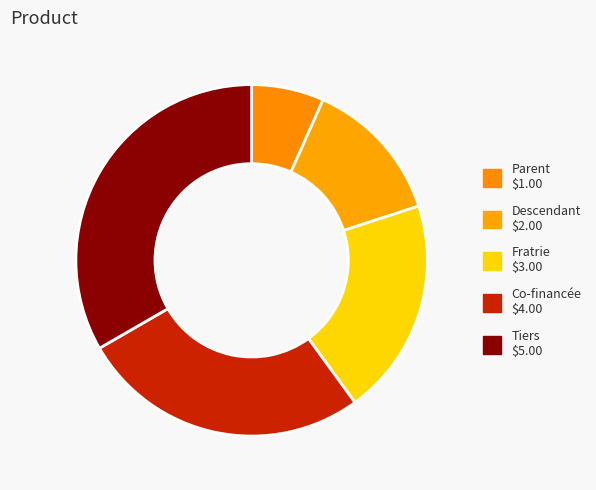

Between Parent and Fratrie, which is larger?

Fratrie